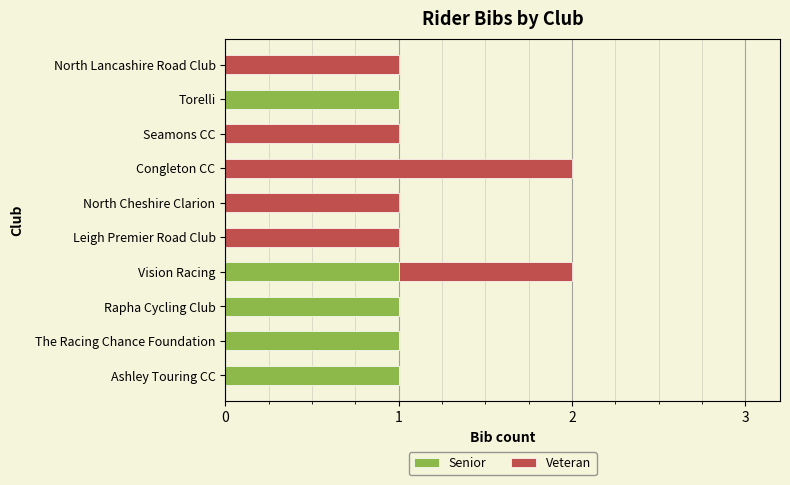

What is the sum of all Senior values?

5